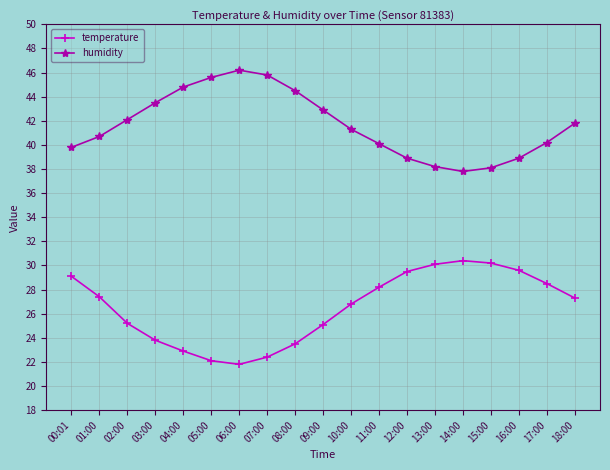

Where does the humidity series first go above 41?

02:00